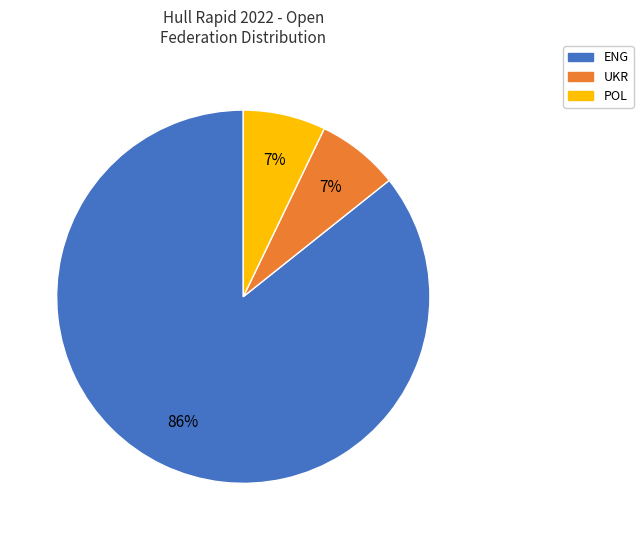

Is it true that POL is 1% of the pie?

False